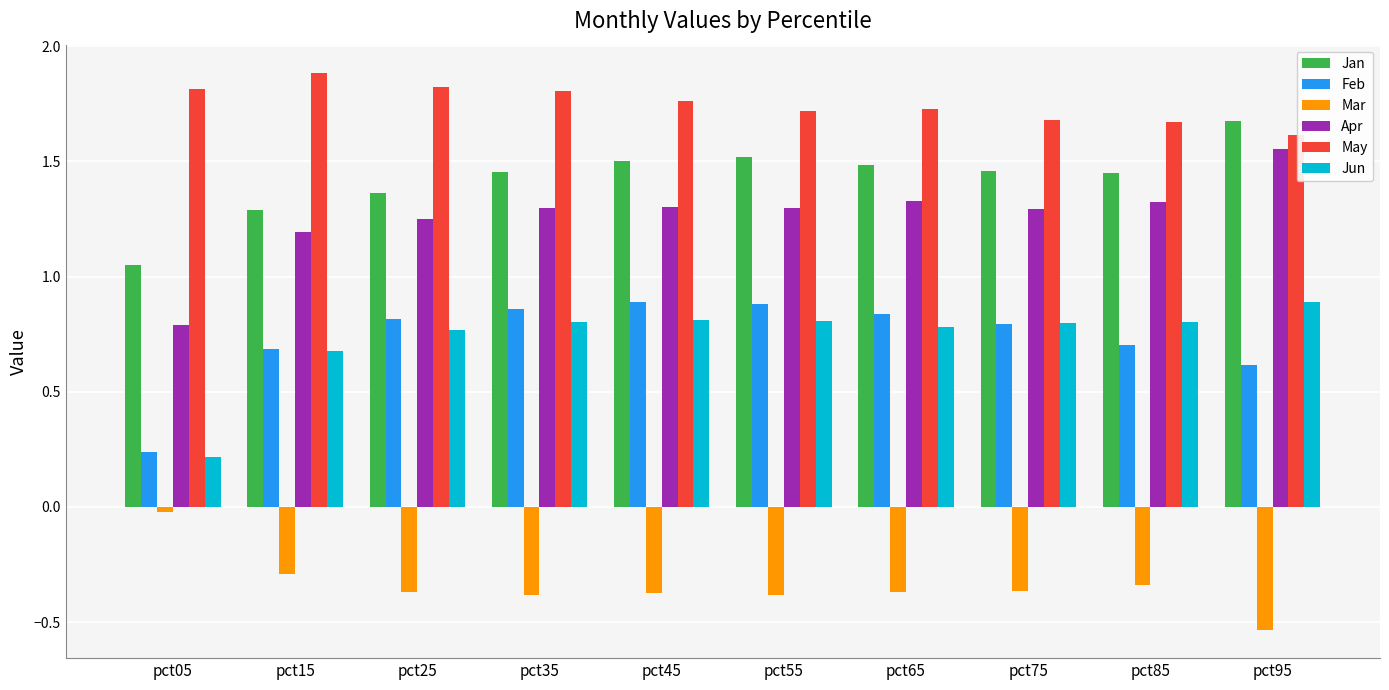

What is the spread (max minus min) of values at pct95?

2.2